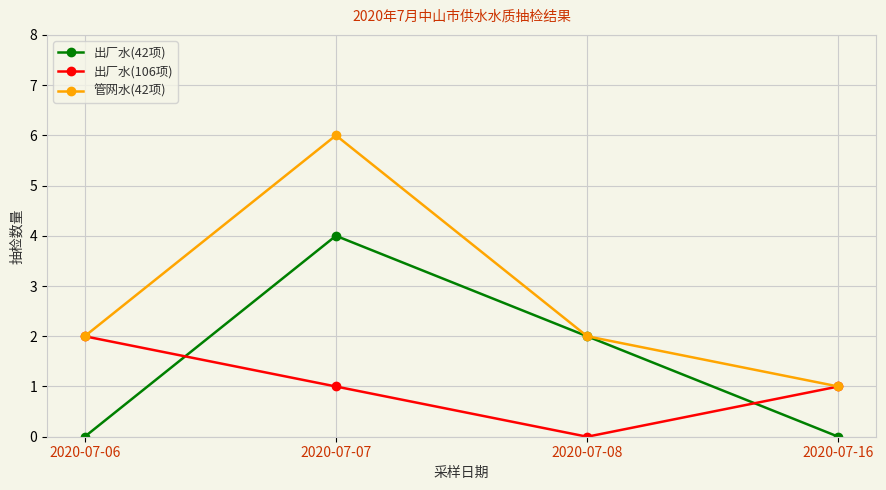

True or false: 出厂水(106项) has more than 1 interior local peaks.

False